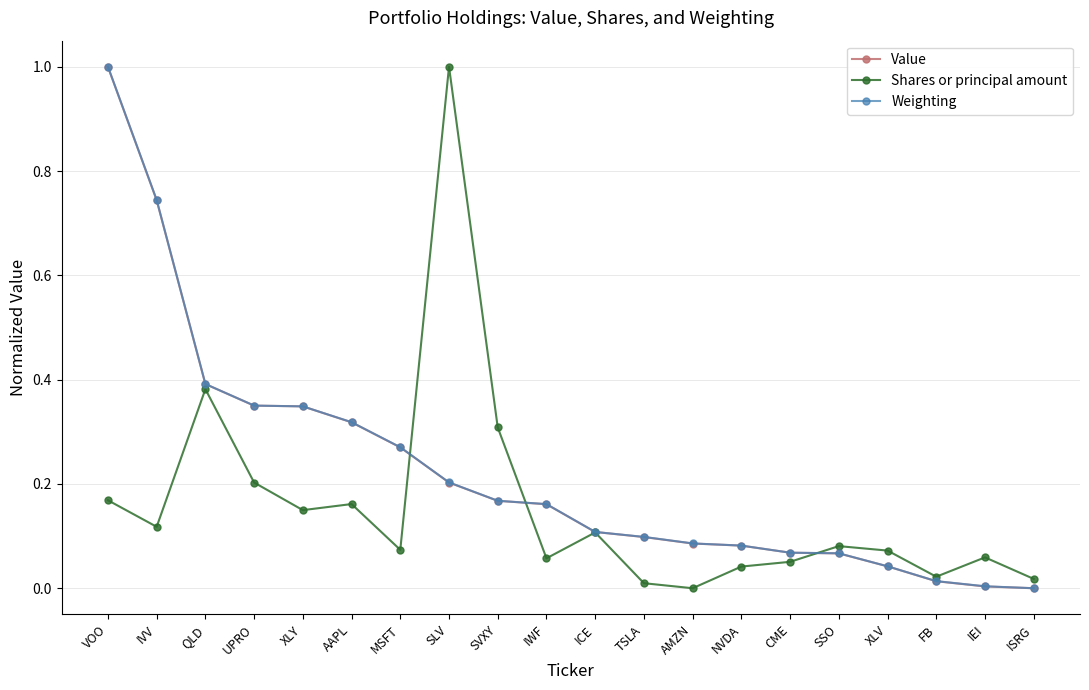

The Value series shows 0.2 at IWF. True or false?

True